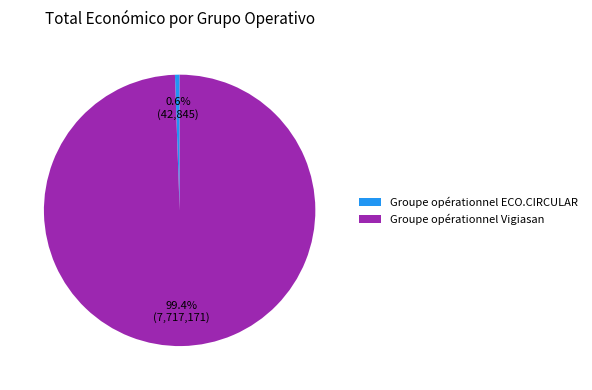

Between Groupe opérationnel Vigiasan and Groupe opérationnel ECO.CIRCULAR, which is larger?

Groupe opérationnel Vigiasan